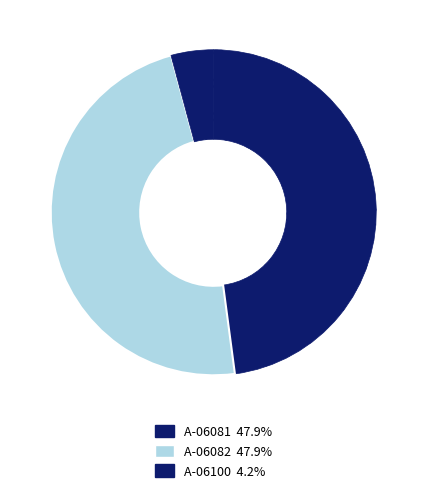

Count the number of slices in the pie.

3